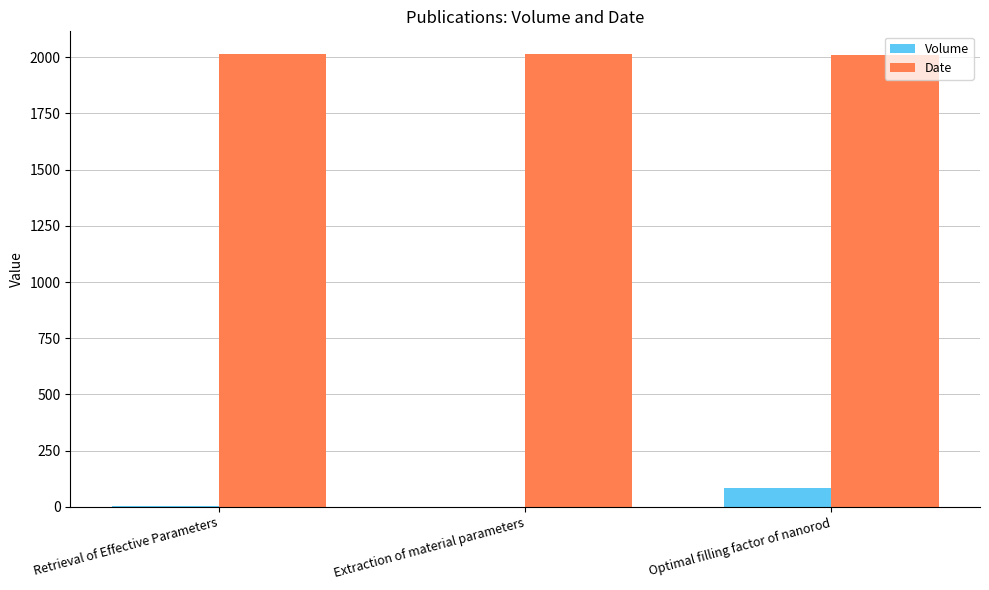

What is the sum of all Volume values?

89